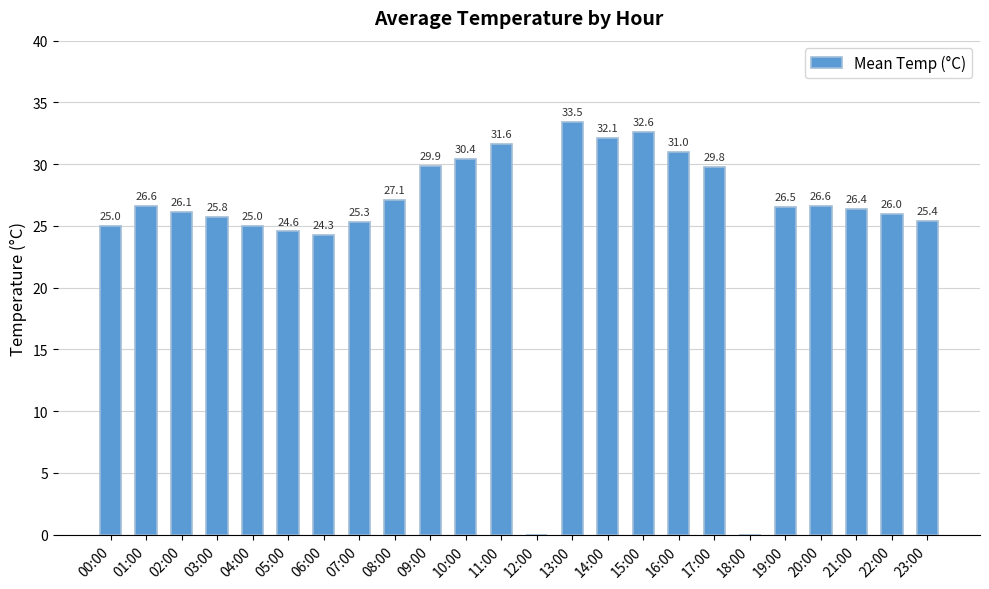

How many distinct data groups are displayed?

1